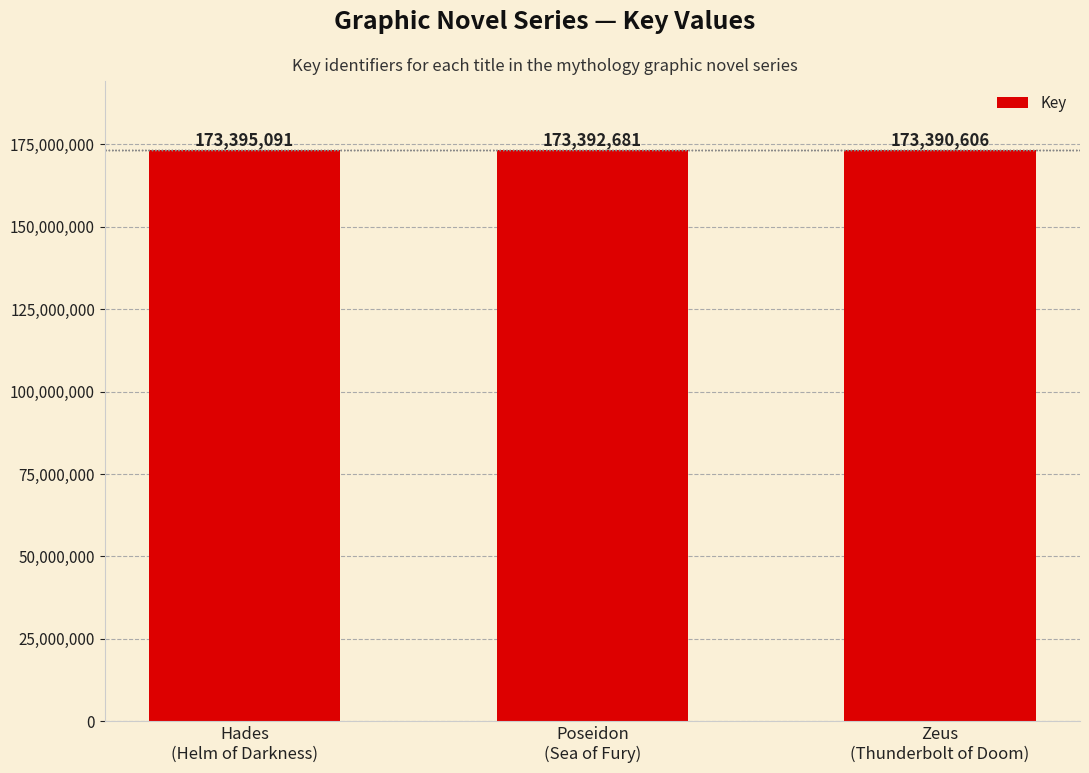

Where does the data first go above 173392681?

Hades
(Helm of Darkness)